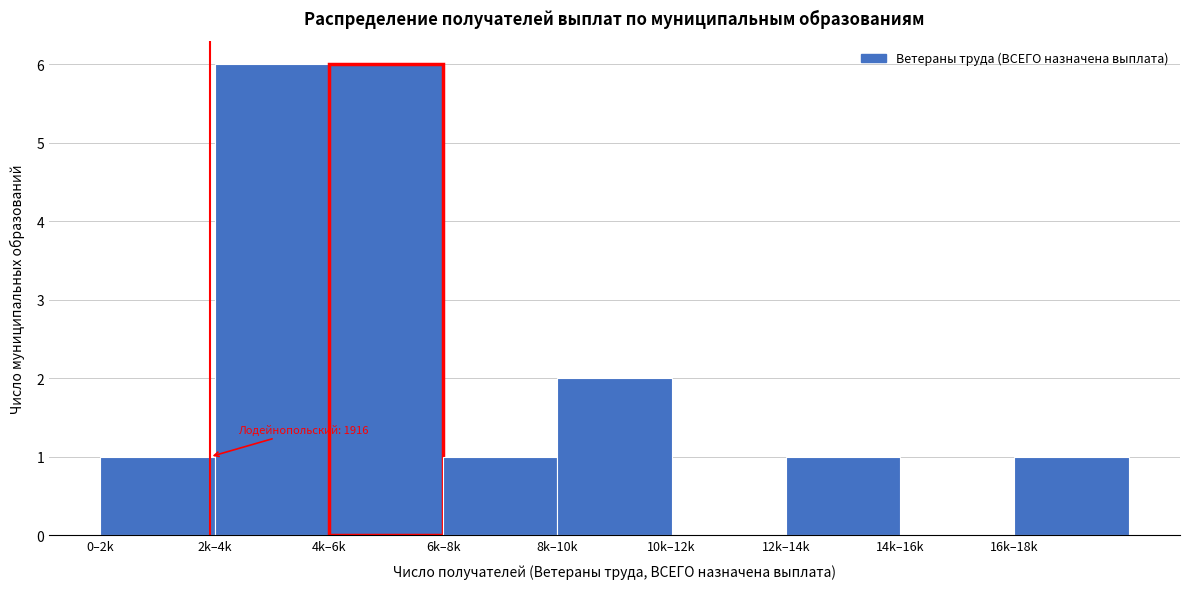

Reading left to right, what are all the values shown in this chart?

0–2k=1	2k–4k=6	4k–6k=6	6k–8k=1	8k–10k=2	10k–12k=0	12k–14k=1	14k–16k=0	16k–18k=1